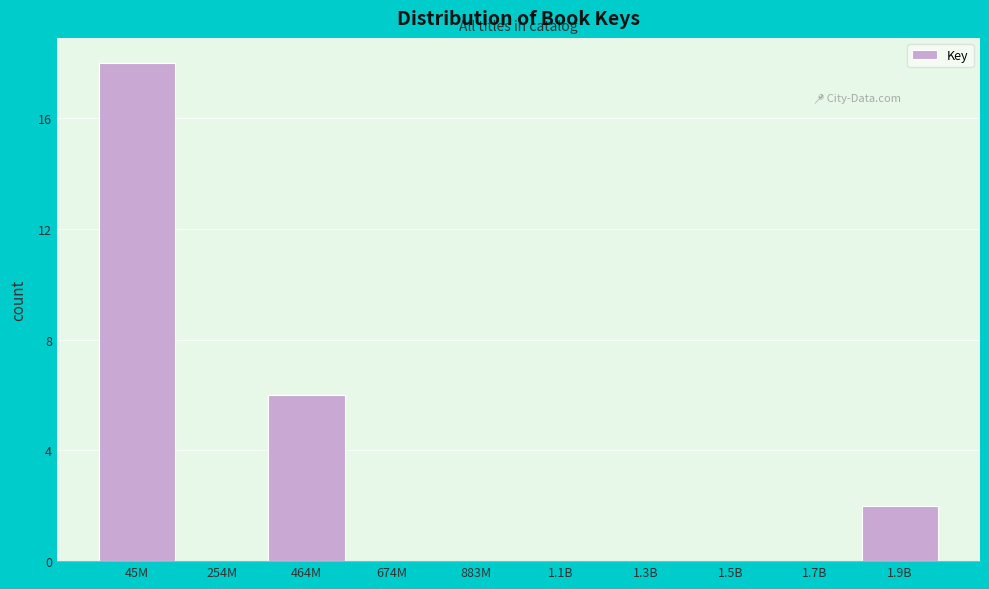

Reading left to right, transcribe all the data shown in this chart.

45M=18	254M=0	464M=6	674M=0	883M=0	1.1B=0	1.3B=0	1.5B=0	1.7B=0	1.9B=2